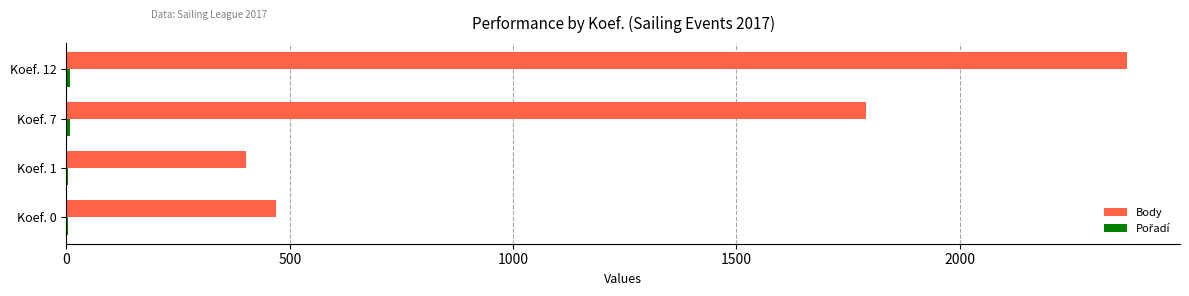

What is the highest value of the Body series?

2375